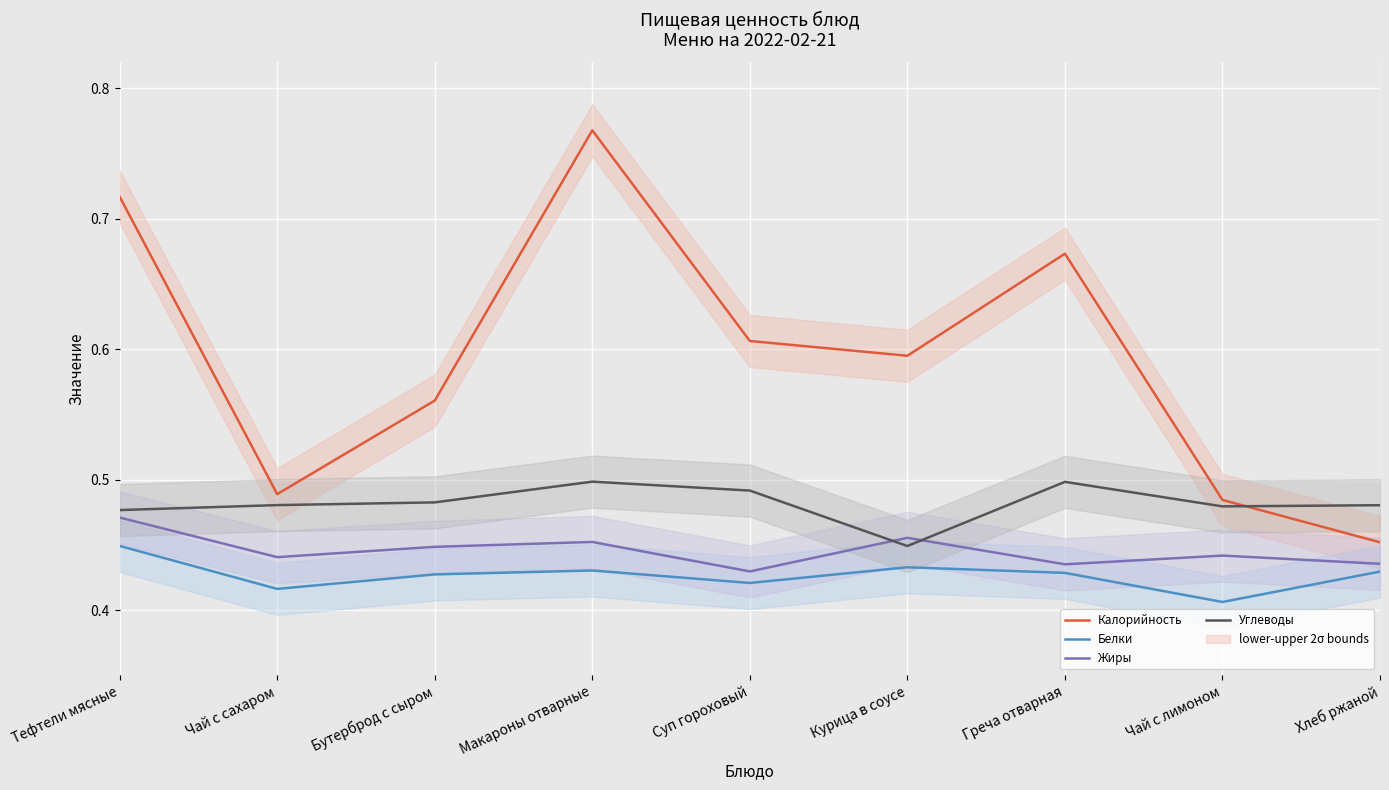

What is the total value across all series at Курица в соусе?

1.9